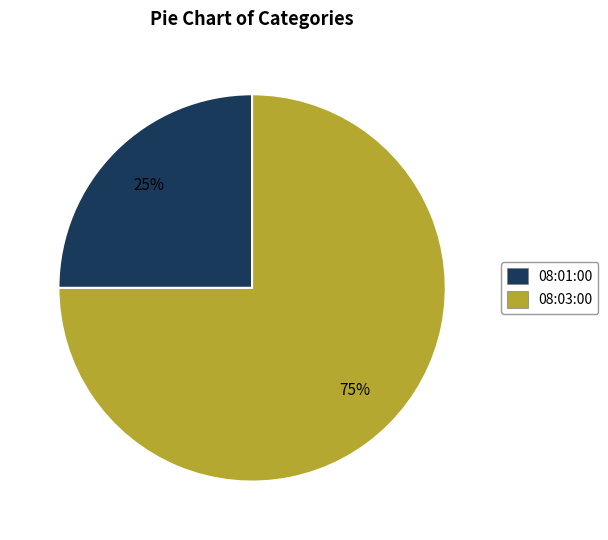

Which slice is the largest?

08:03:00